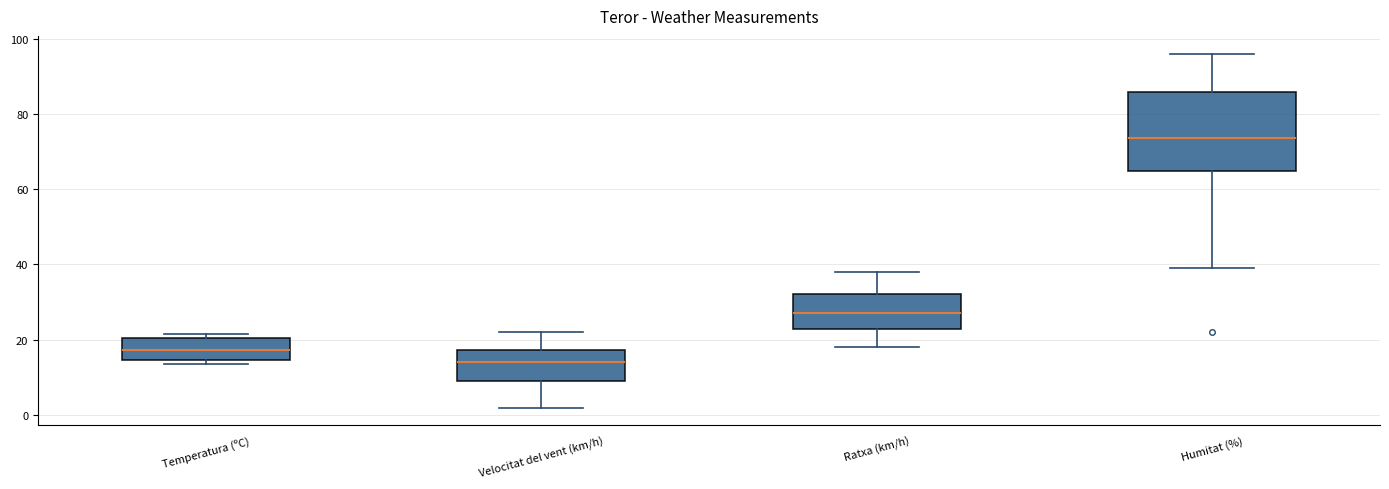

Reading left to right, transcribe this box plot: for each box, give where its median line is, the range the box spans, and where its two whiskers end, as read against the y-axis. The values are not printed on the chart, so give them approximately, as read against the axis.

Temperatura (ºC): median 18, box 14 to 20, whiskers 14 (just below the box's lower edge) to 22
Velocitat del vent (km/h): median 14, box 10 to 18, whiskers 2 to 22
Ratxa (km/h): median 28, box 22 to 32, whiskers 18 to 38
Humitat (%): median 74, box 64 to 86, whiskers 40 to 96